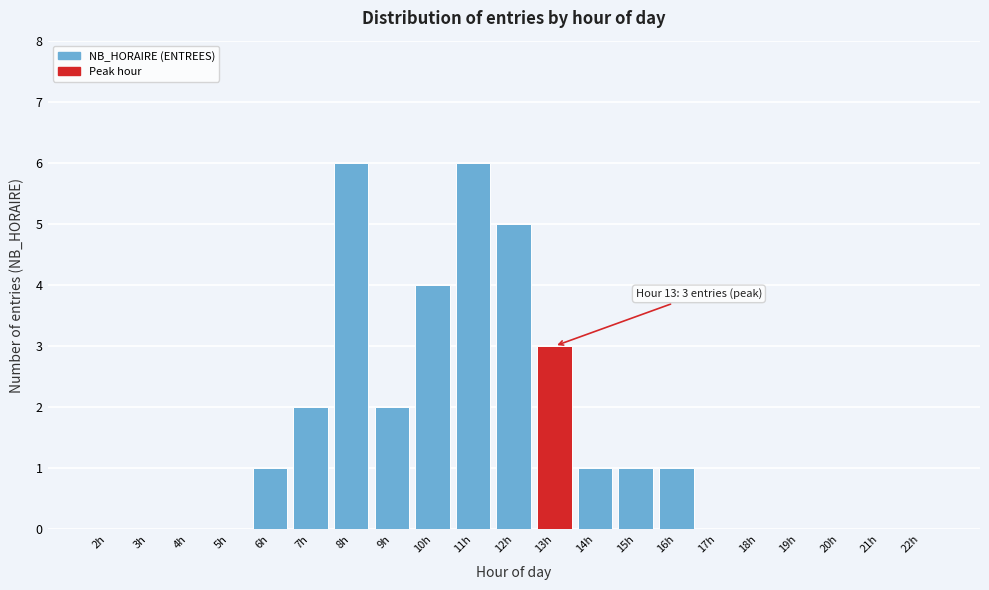

Reading left to right, extract all data points from this chart.

2h=0	3h=0	4h=0	5h=0	6h=1	7h=2	8h=6	9h=2	10h=4	11h=6	12h=5	13h=3	14h=1	15h=1	16h=1	17h=0	18h=0	19h=0	20h=0	21h=0	22h=0